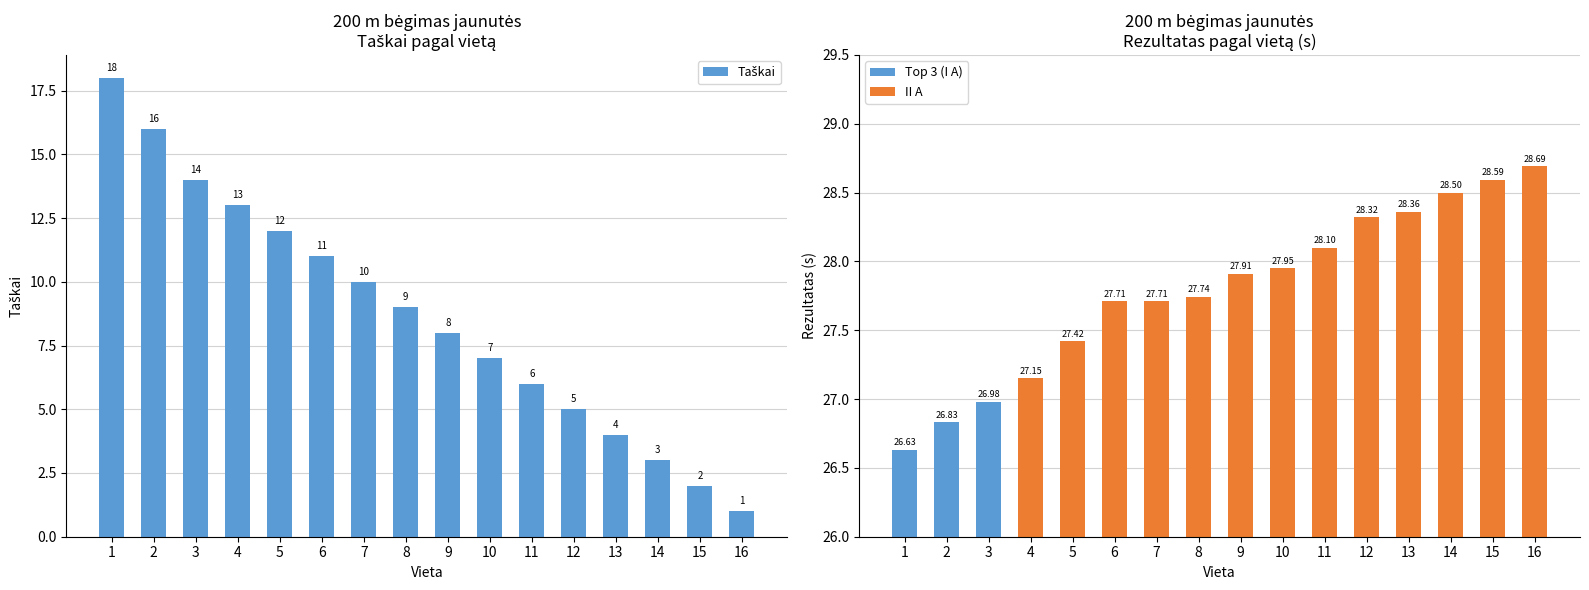

List the labels in order of value, smallest first.

16, 15, 14, 13, 12, 11, 10, 9, 8, 7, 6, 5, 4, 3, 2, 1